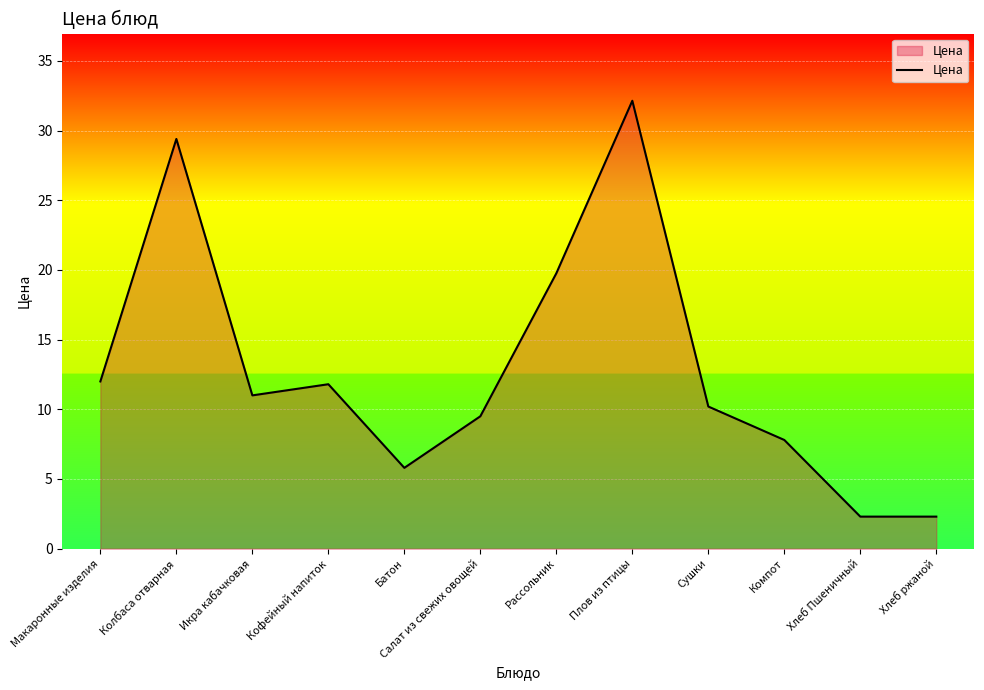

Which has a higher value, Хлеб Пшеничный or Салат из свежих овощей?

Салат из свежих овощей